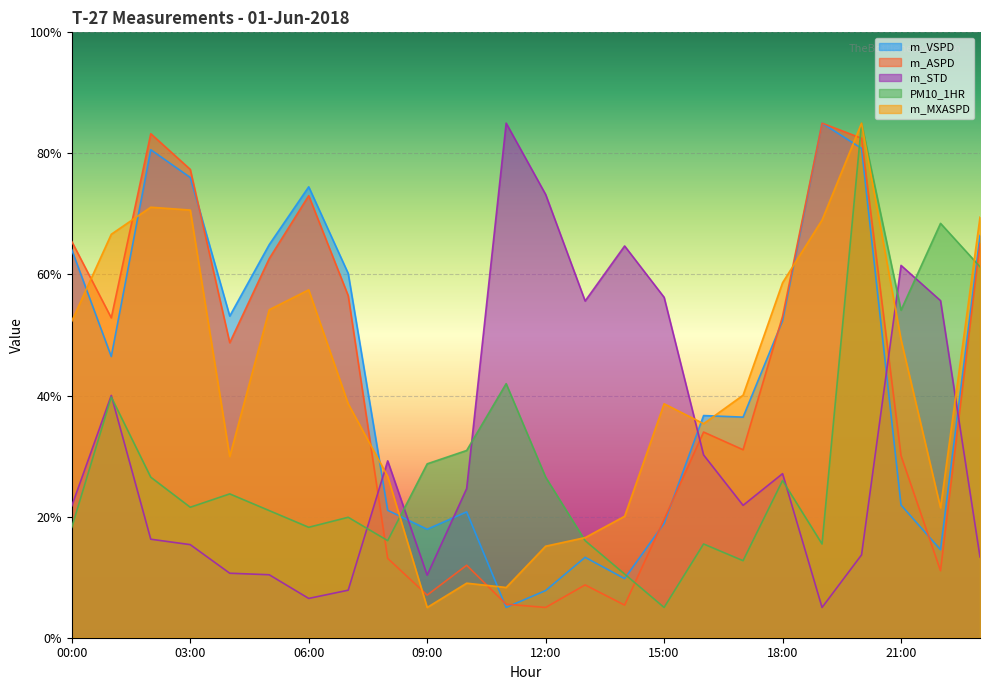

Where is the first local minimum for m_STD?

06:00